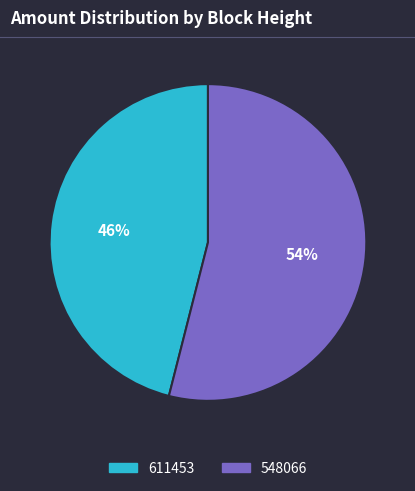

To the nearest percent, what percentage of the pie is 548066?

54%